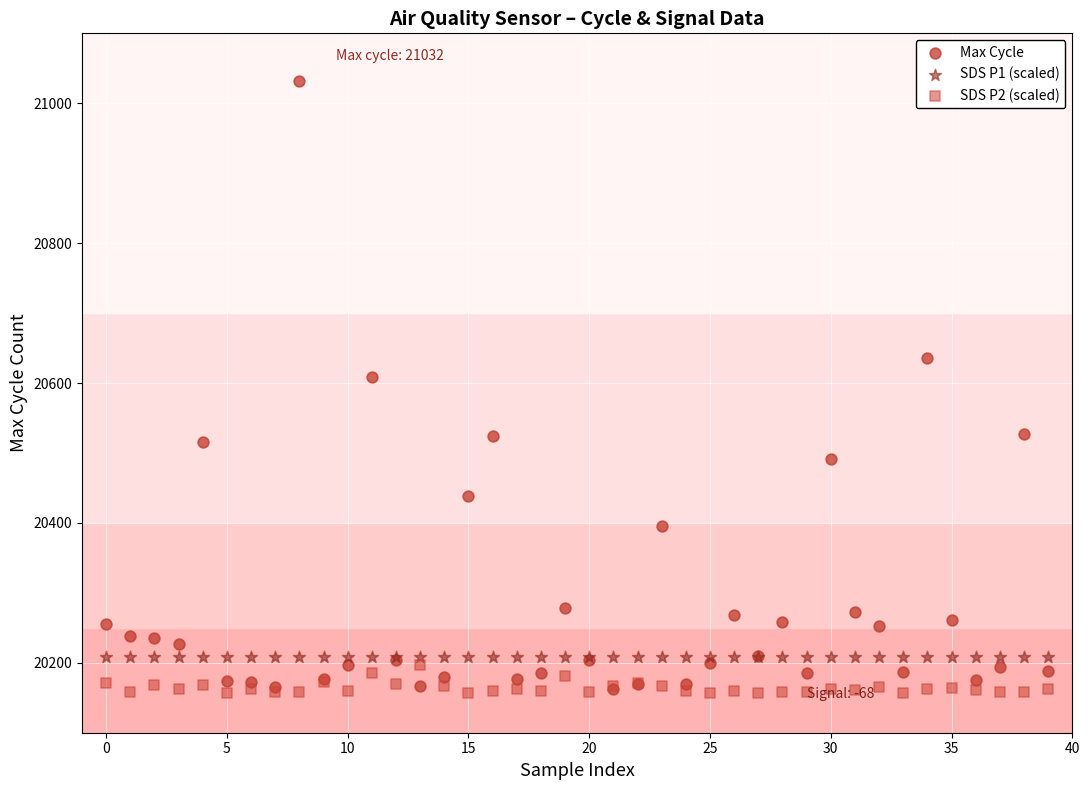

In the Max Cycle series, what Y value is closest to 20597?

20608.0